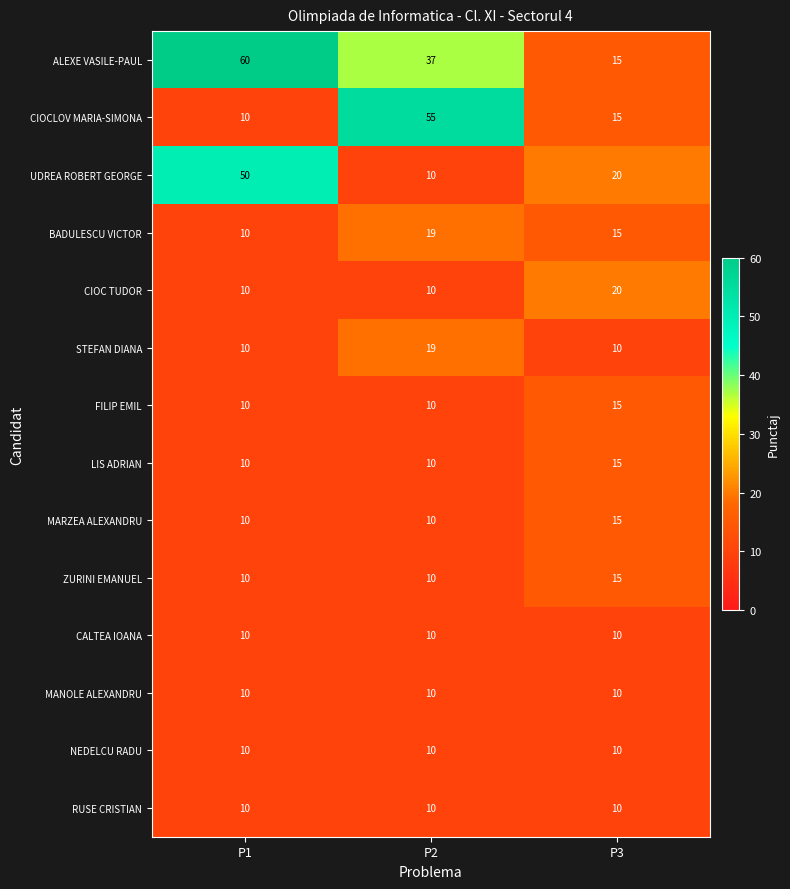

What is the minimum value for FILIP EMIL?

10